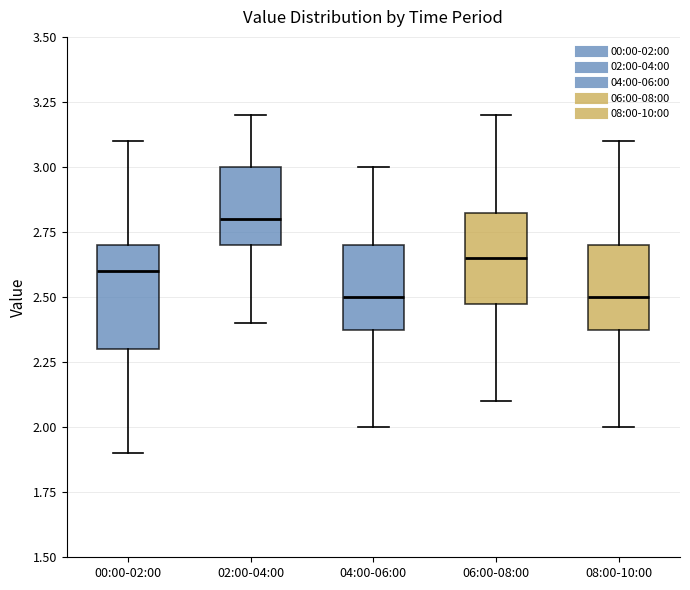

Reading left to right, transcribe this box plot: for each box, give where its median line is, the range the box spans, and where its two whiskers end, as read against the y-axis. The values are not printed on the chart, so give them approximately, as read against the axis.

00:00-02:00: median 2.60, box 2.30 to 2.70, whiskers 1.90 to 3.10
02:00-04:00: median 2.80, box 2.70 to 3.00, whiskers 2.40 to 3.20
04:00-06:00: median 2.50, box 2.40 to 2.70, whiskers 2.00 to 3.00
06:00-08:00: median 2.65, box 2.50 to 2.85, whiskers 2.10 to 3.20
08:00-10:00: median 2.50, box 2.40 to 2.70, whiskers 2.00 to 3.10